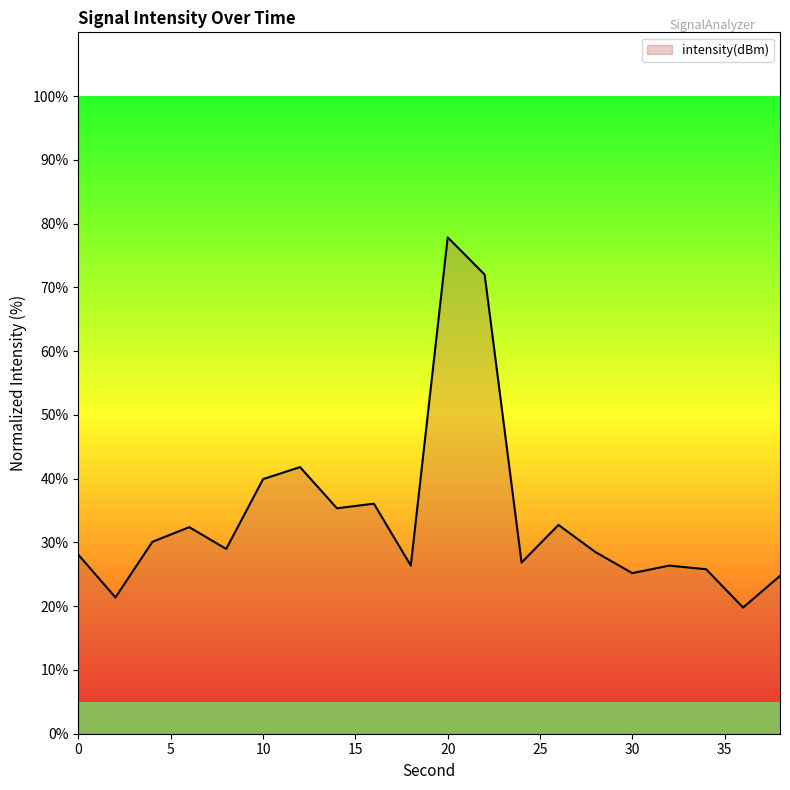

How many lines are shown in the chart?

1